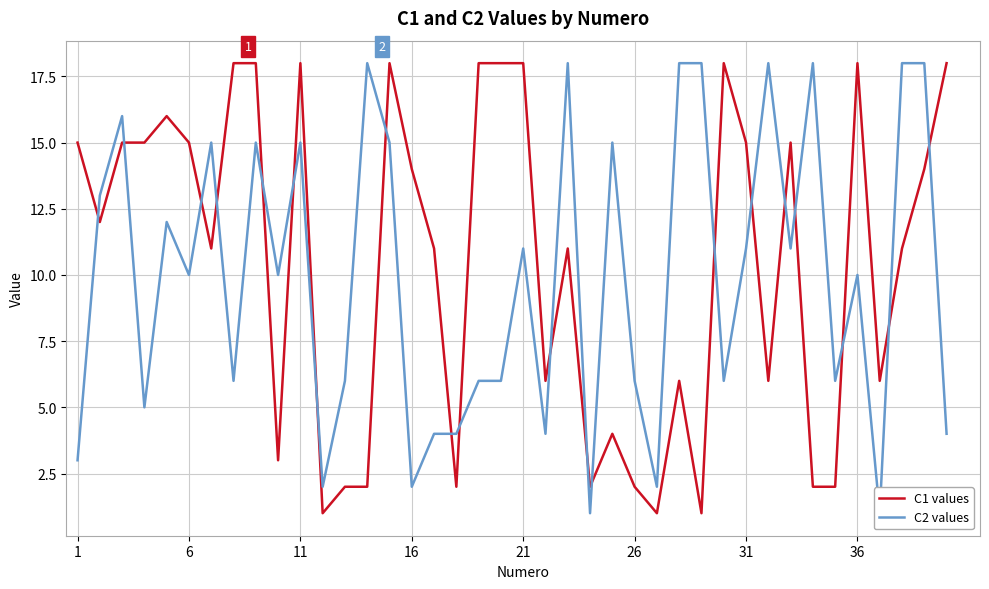

True or false: C1 values has a value of 14 at 16.

True